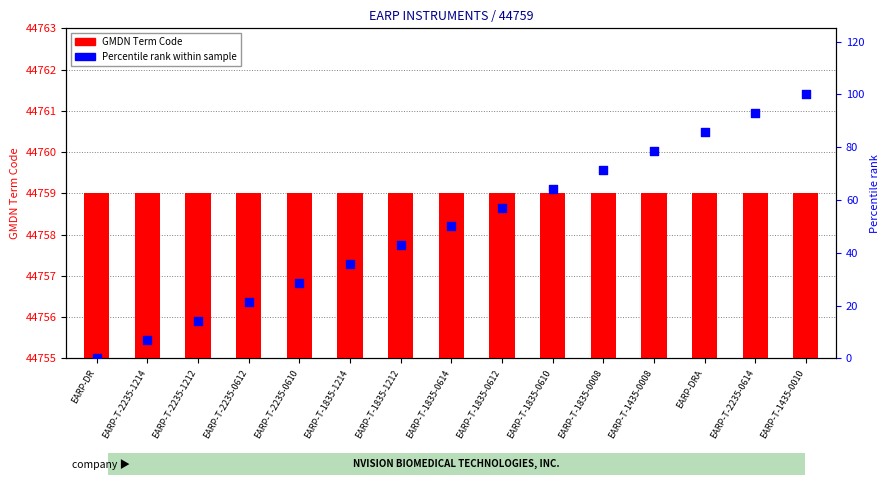

Is the value of Percentile rank within sample at EARP-T-1835-1214 greater than the value of GMDN Term Code at EARP-DRA?

No